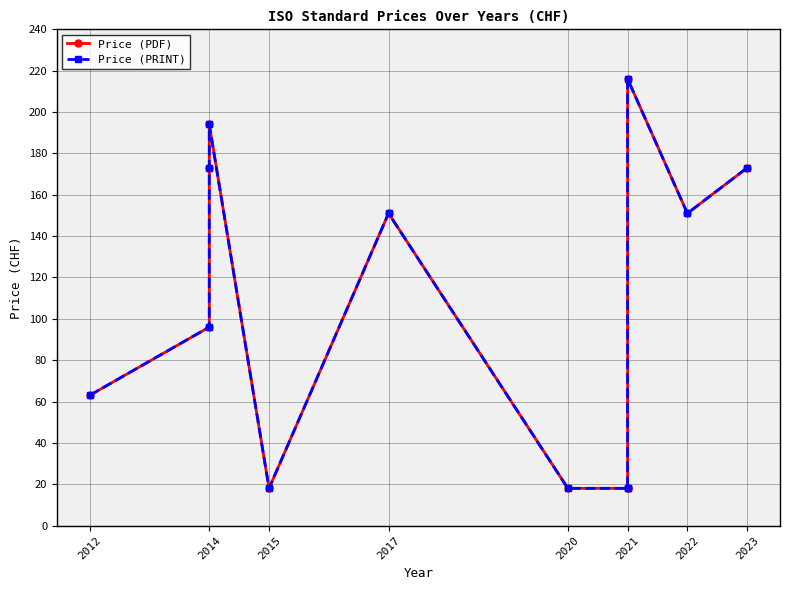

What is the minimum value shown in the chart?

18